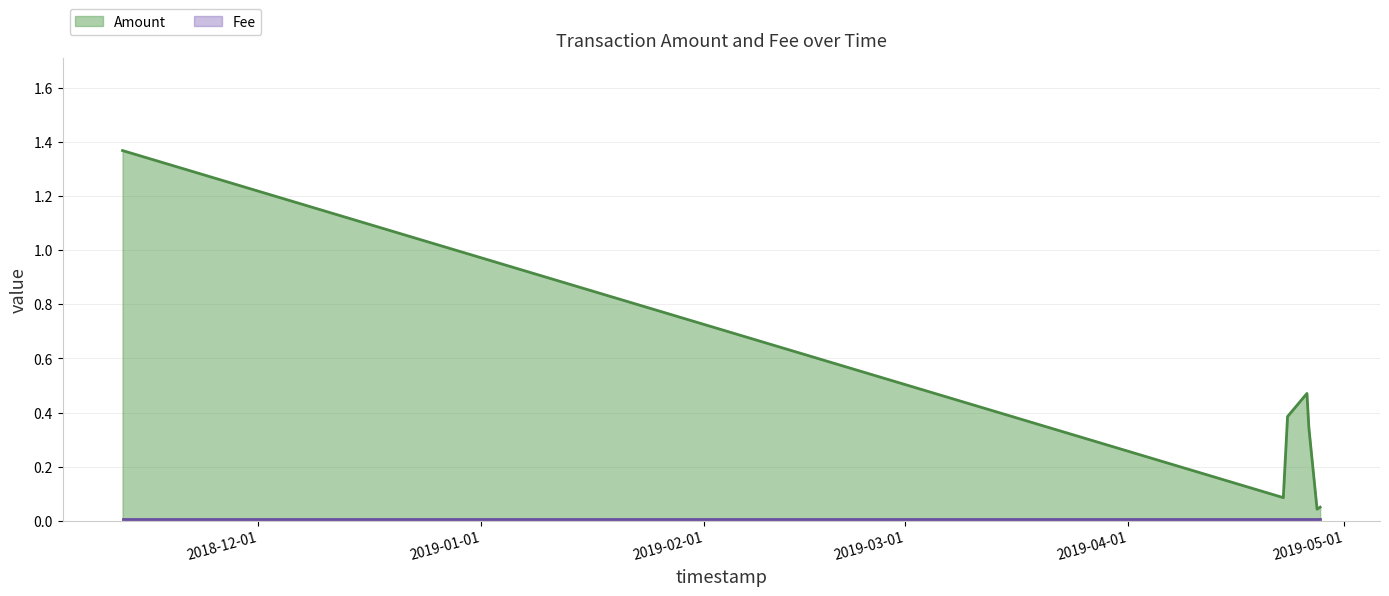

What is the average value?

0.4